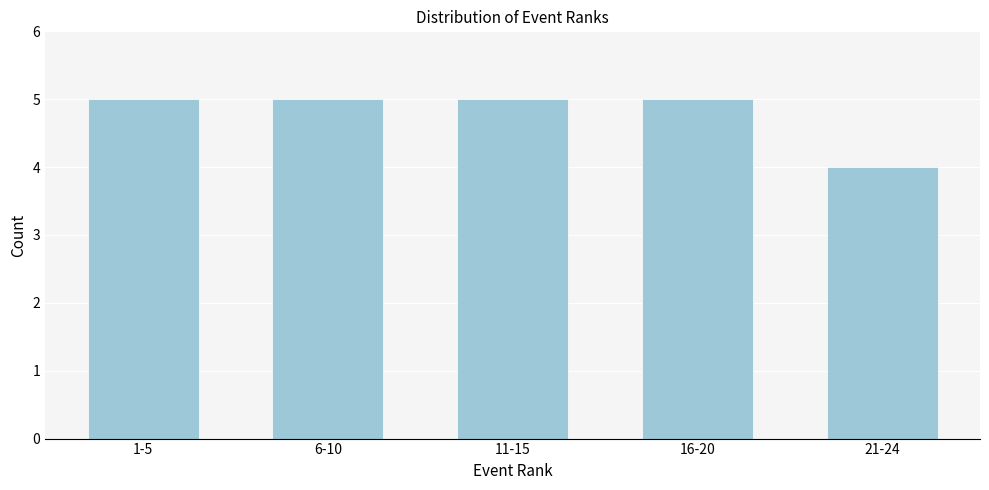

Reading right to left, what are all the values shown in this chart?

4	5	5	5	5